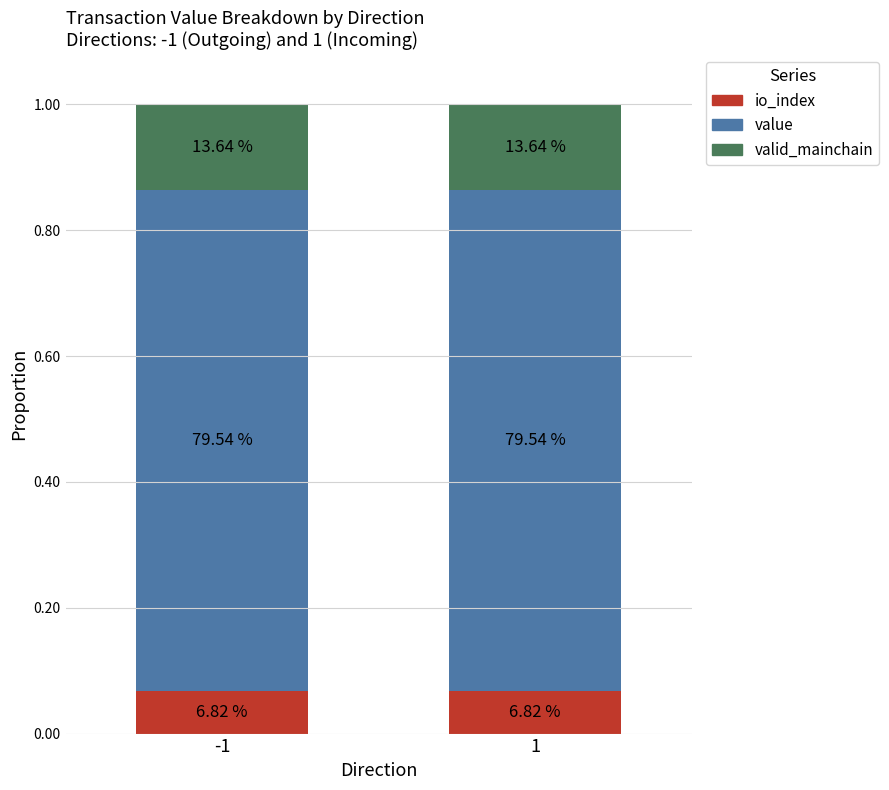

Does the chart contain any negative values?

No